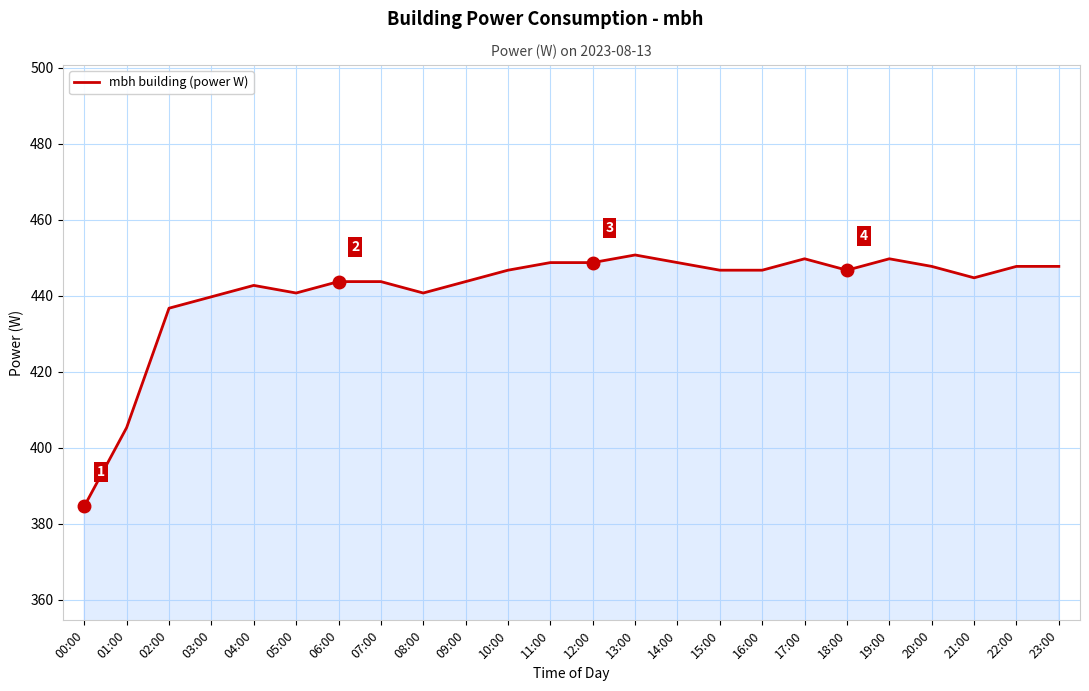

The chart shows a value of 262.2 at 20:00. True or false?

False